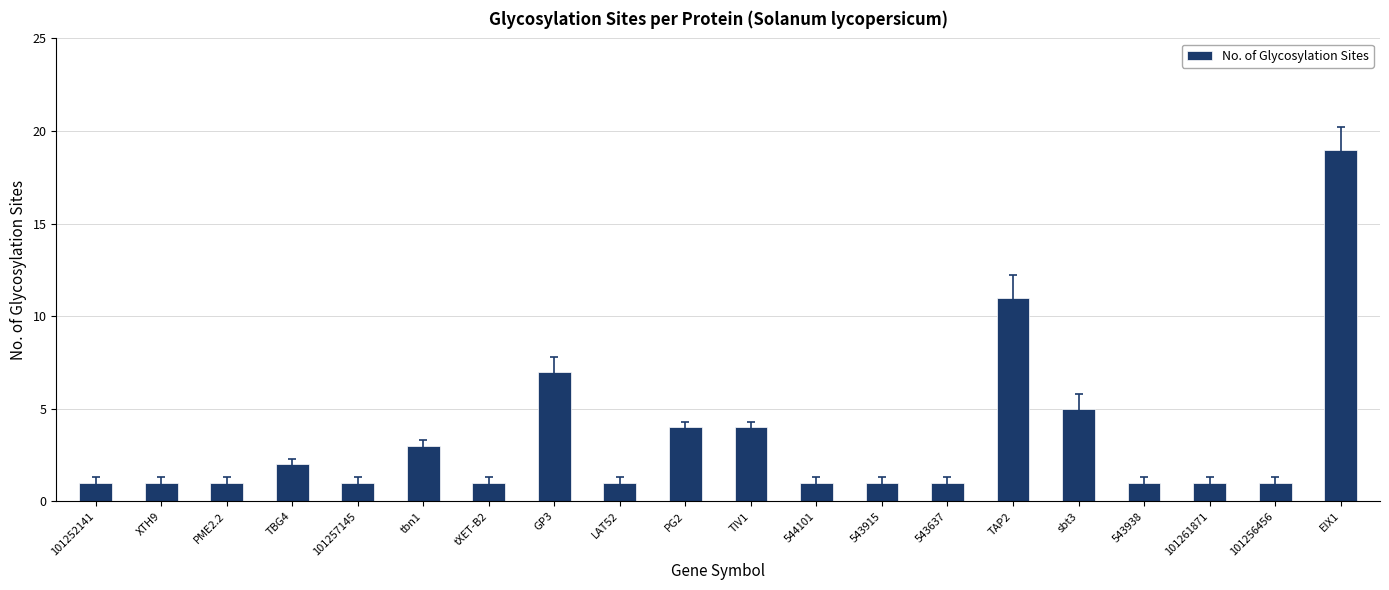

Which label corresponds to the largest value in the chart?

EIX1